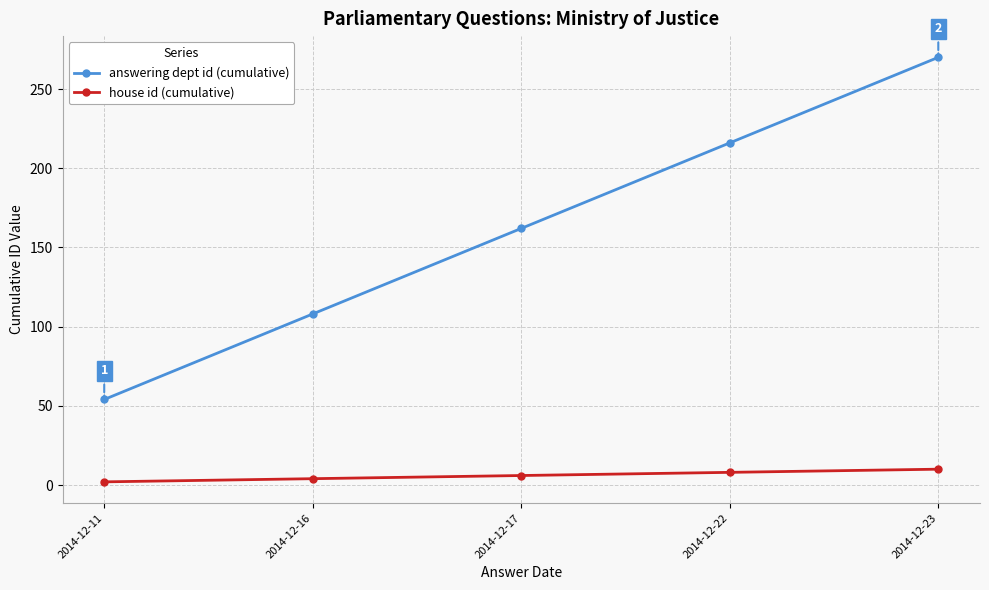

Which series has the largest range (max minus min)?

answering dept id (cumulative)